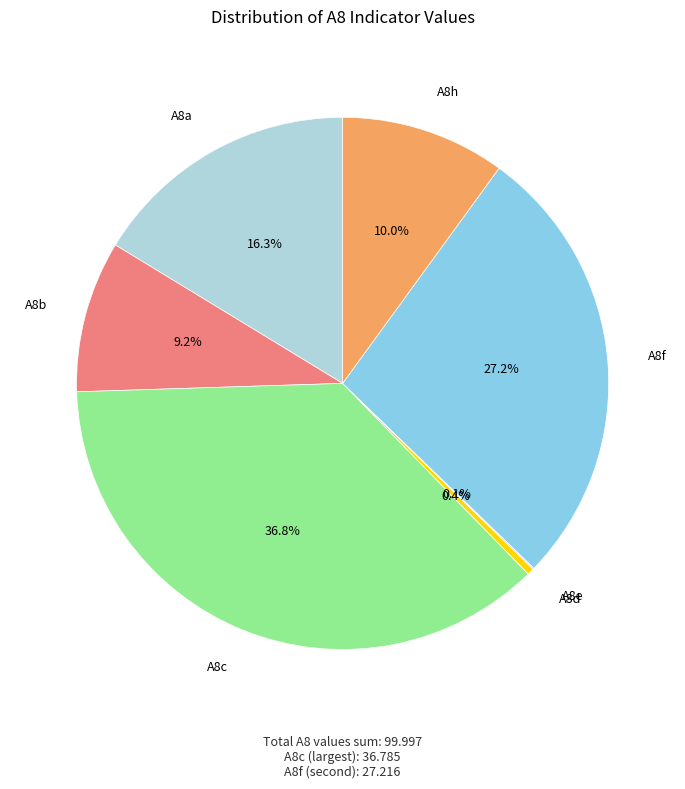

Does any single category account for the majority?

No